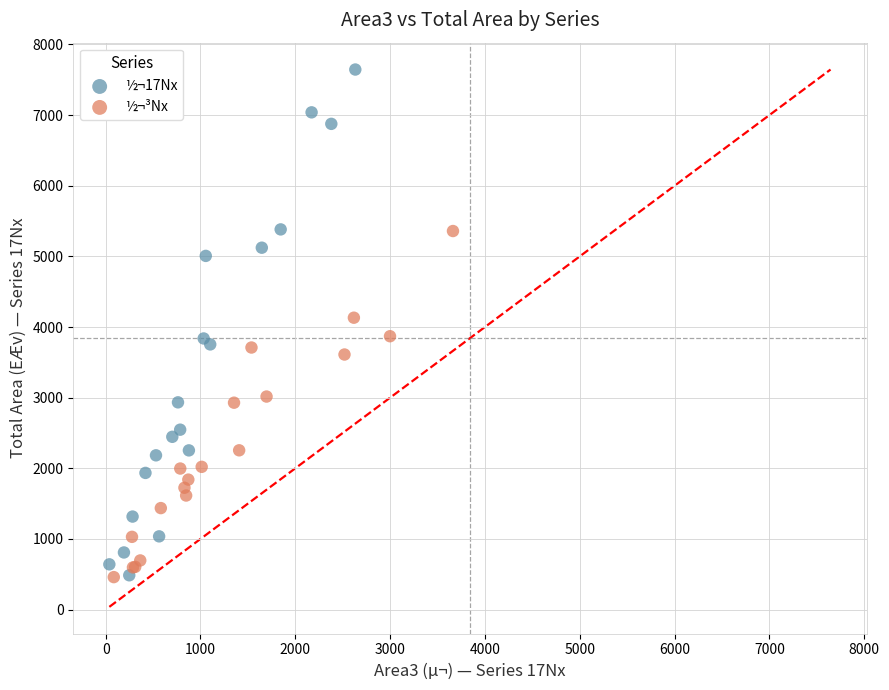

What are all the series names shown in the legend?

½¬17Nx, ½¬³Nx